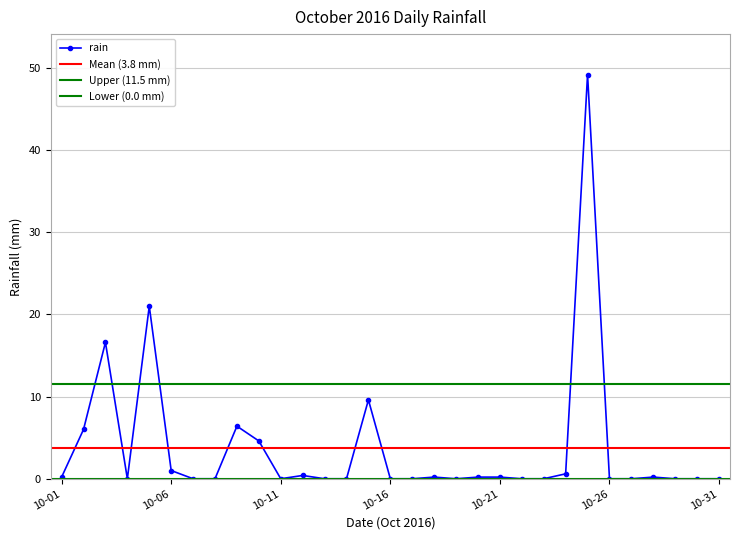

How many points are lower than both their immediate neighbors (excluding endpoints)?

3